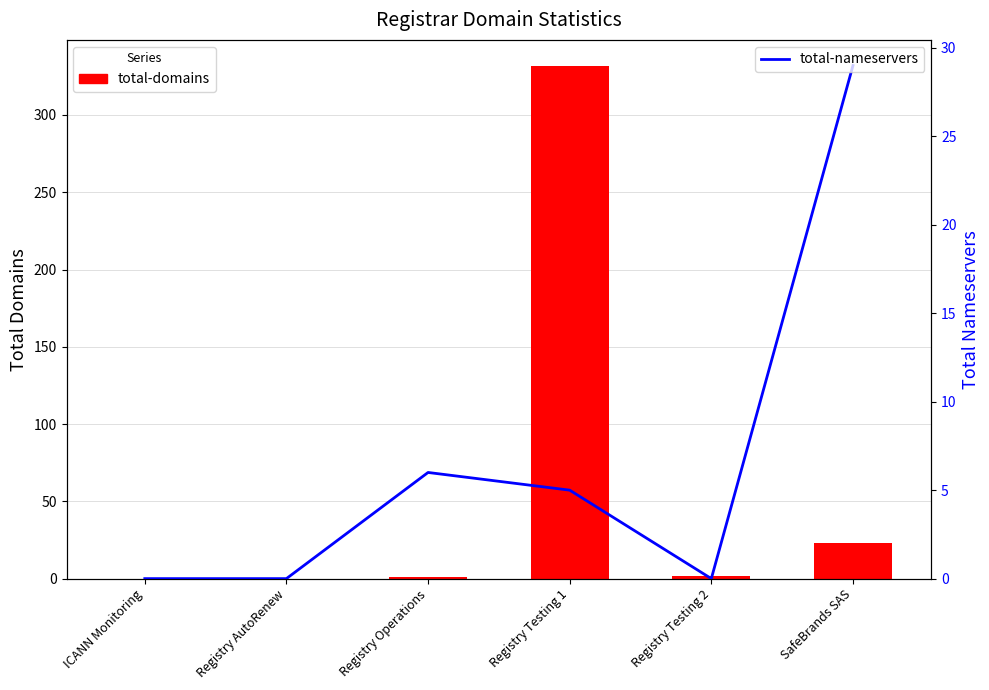

Which category has the highest value in the total-nameservers series?

SafeBrands SAS